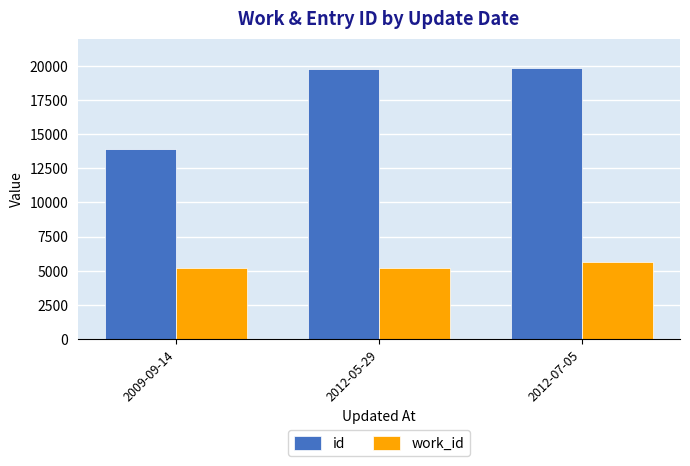

Is the value of work_id at 2012-05-29 greater than the value of id at 2009-09-14?

No